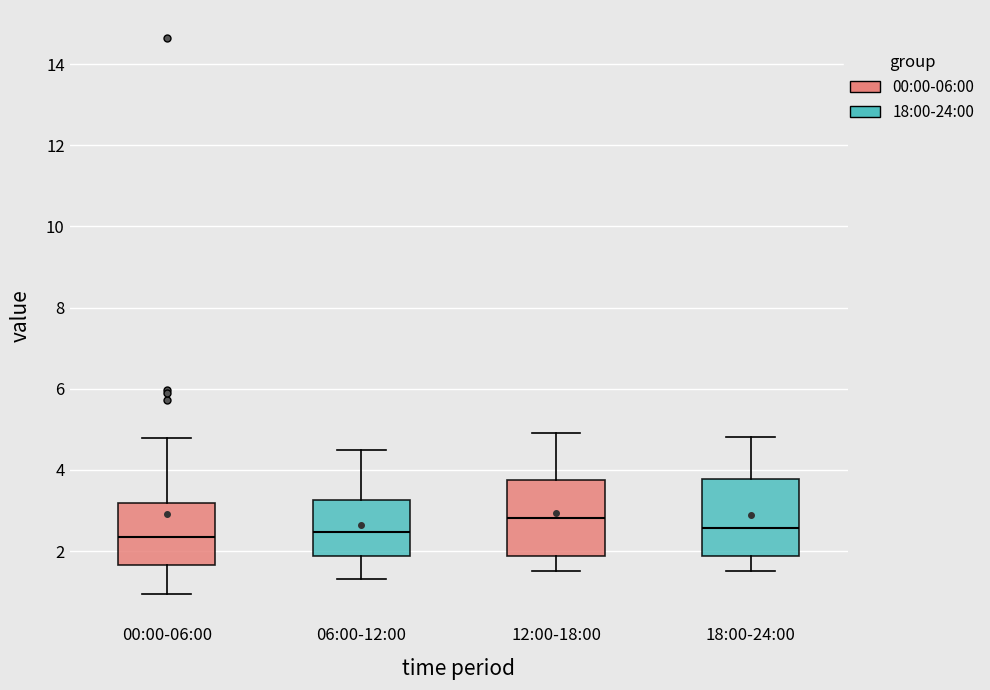

Reading left to right, transcribe this box plot: for each box, give where its median line is, the range the box spans, and where its two whiskers end, as read against the y-axis. The values are not printed on the chart, so give them approximately, as read against the axis.

00:00-06:00: median 2.4, box 1.6 to 3.2, whiskers 1.0 to 4.8
06:00-12:00: median 2.4, box 1.8 to 3.2, whiskers 1.4 to 4.6
12:00-18:00: median 2.8, box 1.8 to 3.8, whiskers 1.6 to 5.0
18:00-24:00: median 2.6, box 1.8 to 3.8, whiskers 1.6 to 4.8